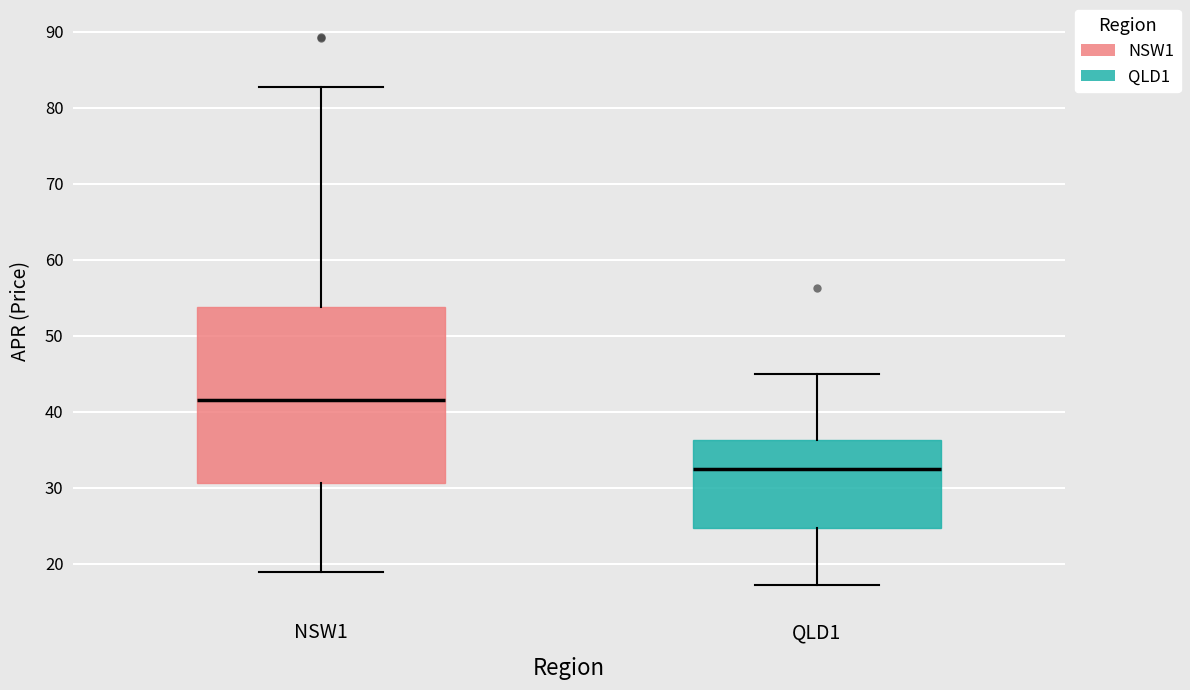

Comparing the boxes themselves (not the whiskers), which one is the tallest?

NSW1